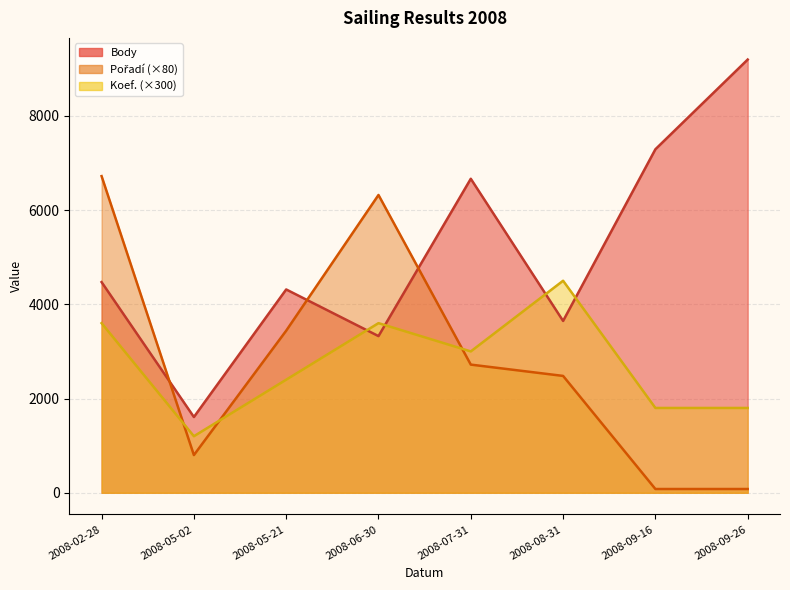

Is the value of Koef. at 2008-07-31 greater than the value of Pořadí at 2008-02-28?

No